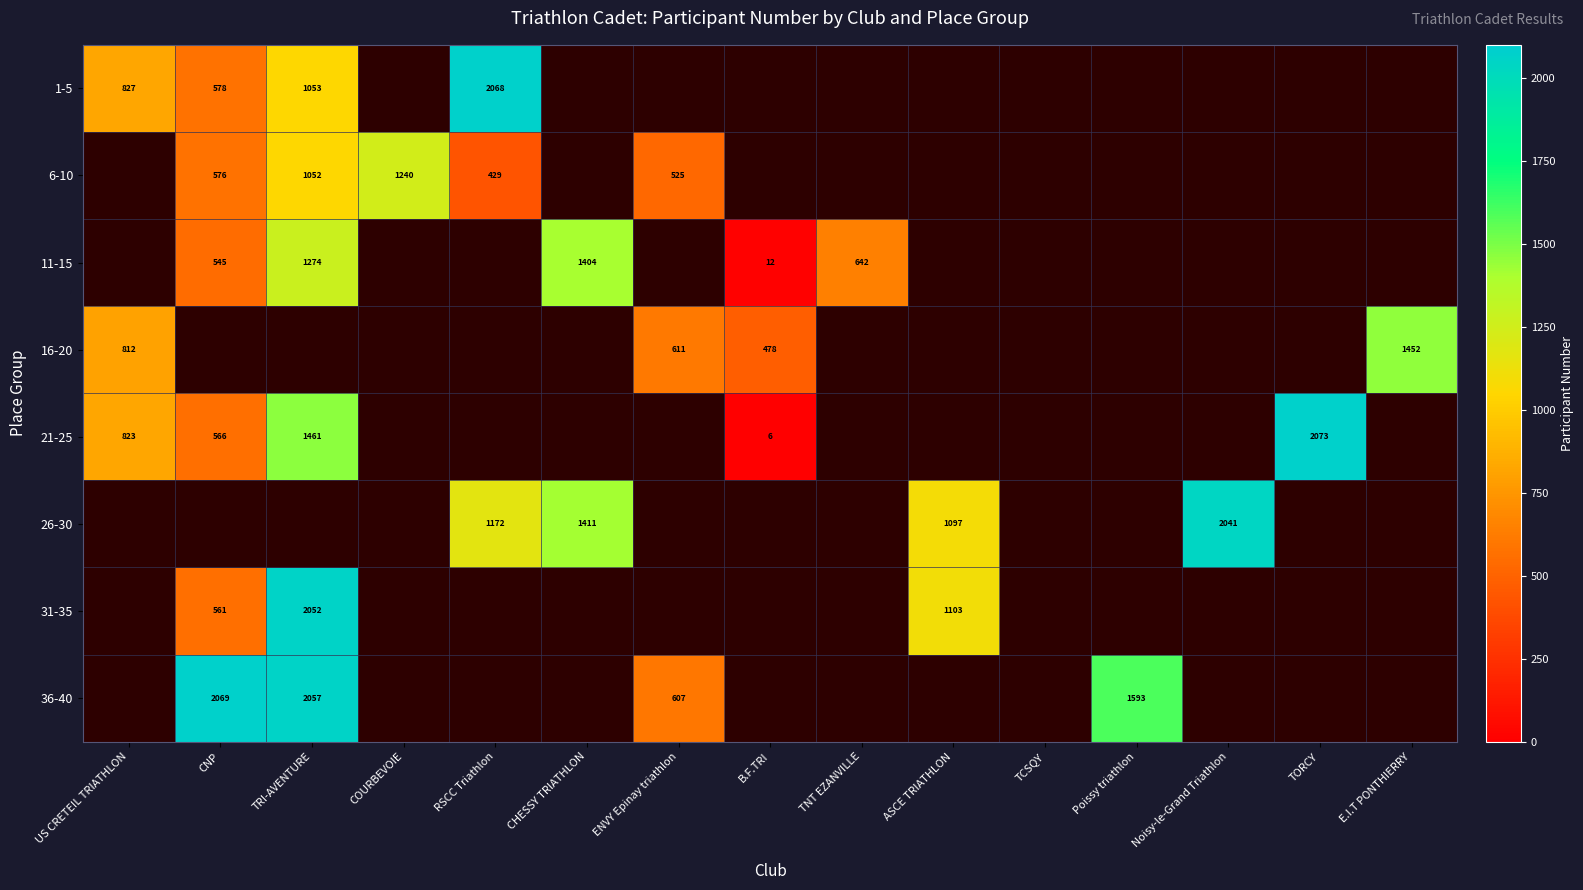

Which has a higher value, ASCE TRIATHLON or COURBEVOIE?

COURBEVOIE